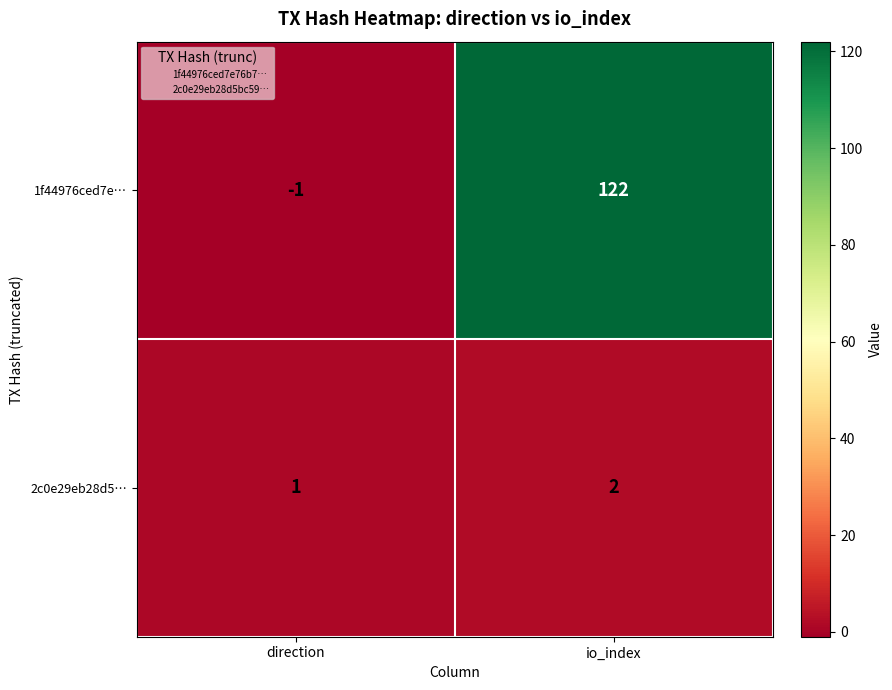

What is the greatest value displayed?

122